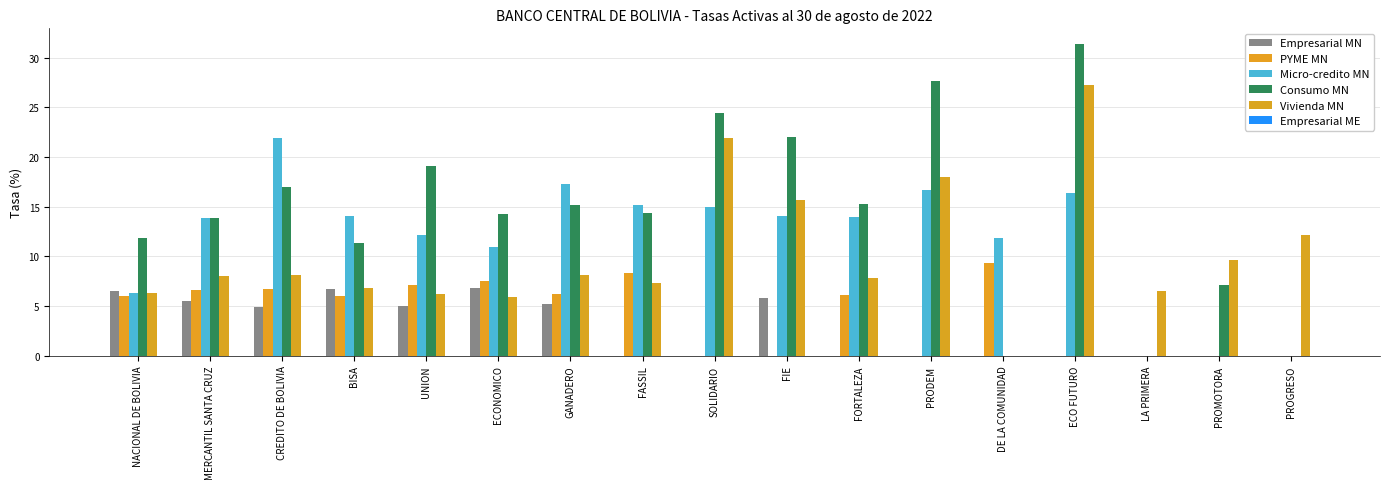

At which label is Micro-credito MN closest to 10?

ECONOMICO